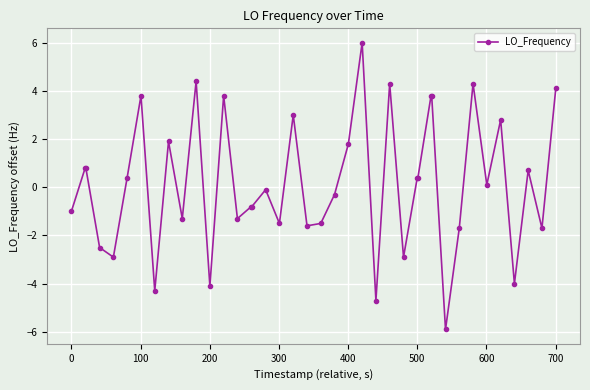

What is the average value?

0.2